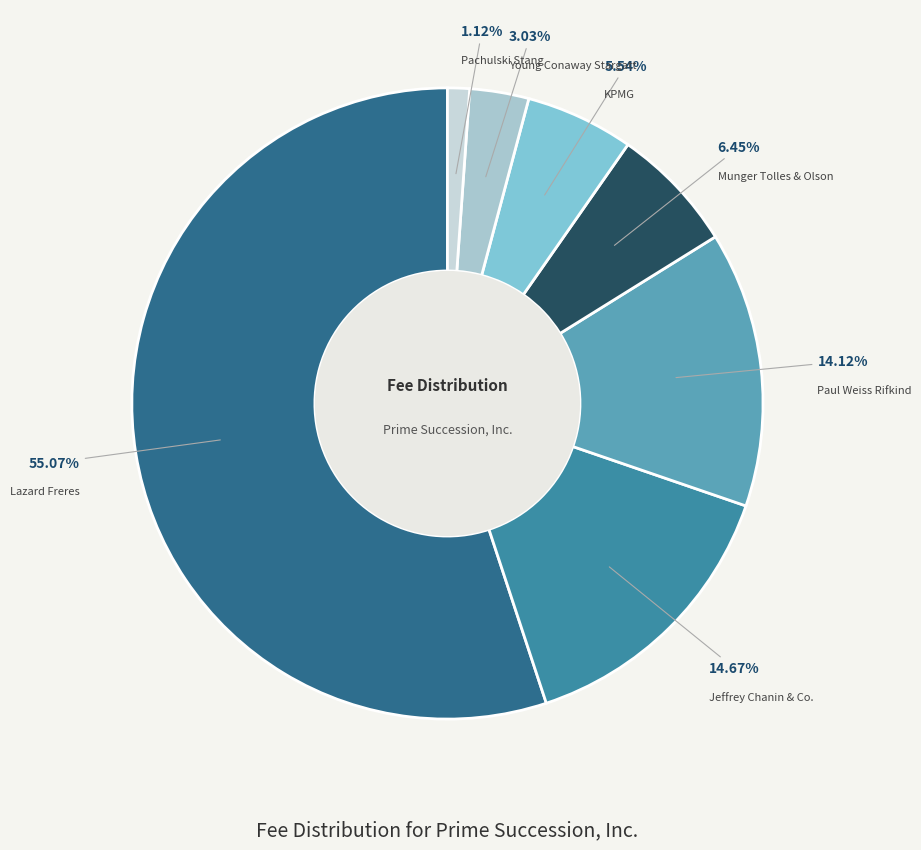

How many slices are in this pie chart?

7